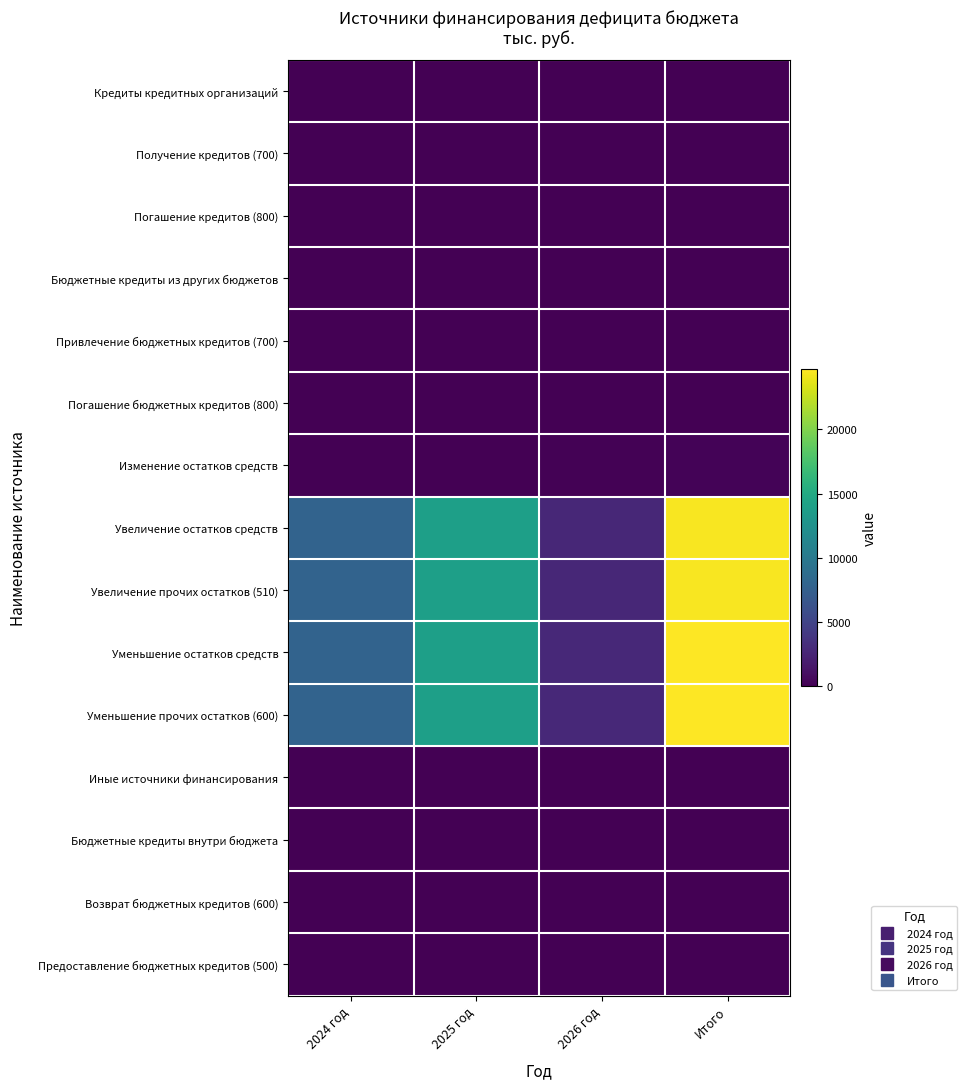

Reading left to right, extract all data points from this chart.

Кредиты кредитных организаций: 2024 год=0.0	2025 год=0.0	2026 год=0.0	Итого=0.0
Получение кредитов (700): 2024 год=0.0	2025 год=0.0	2026 год=0.0	Итого=0.0
Погашение кредитов (800): 2024 год=0.0	2025 год=0.0	2026 год=0.0	Итого=0.0
Бюджетные кредиты из других бюджетов: 2024 год=0.0	2025 год=0.0	2026 год=0.0	Итого=0.0
Привлечение бюджетных кредитов (700): 2024 год=0.0	2025 год=0.0	2026 год=0.0	Итого=0.0
Погашение бюджетных кредитов (800): 2024 год=0.0	2025 год=0.0	2026 год=0.0	Итого=0.0
Изменение остатков средств: 2024 год=0.0	2025 год=65.0	2026 год=129.1	Итого=194.1
Увеличение остатков средств: 2024 год=7835.4	2025 год=13895.6	2026 год=2763.7	Итого=24494.7
Увеличение прочих остатков (510): 2024 год=7835.4	2025 год=13895.6	2026 год=2763.7	Итого=24494.7
Уменьшение остатков средств: 2024 год=7835.4	2025 год=13960.6	2026 год=2892.8	Итого=24688.8
Уменьшение прочих остатков (600): 2024 год=7835.4	2025 год=13960.6	2026 год=2892.8	Итого=24688.8
Иные источники финансирования: 2024 год=0.0	2025 год=0.0	2026 год=0.0	Итого=0.0
Бюджетные кредиты внутри бюджета: 2024 год=0.0	2025 год=0.0	2026 год=0.0	Итого=0.0
Возврат бюджетных кредитов (600): 2024 год=0.0	2025 год=0.0	2026 год=0.0	Итого=0.0
Предоставление бюджетных кредитов (500): 2024 год=0.0	2025 год=0.0	2026 год=0.0	Итого=0.0